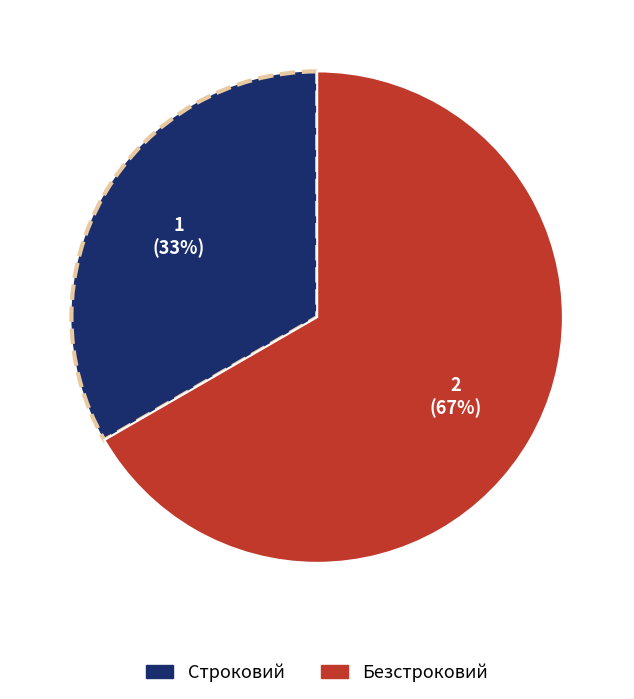

How many slices are in this pie chart?

2